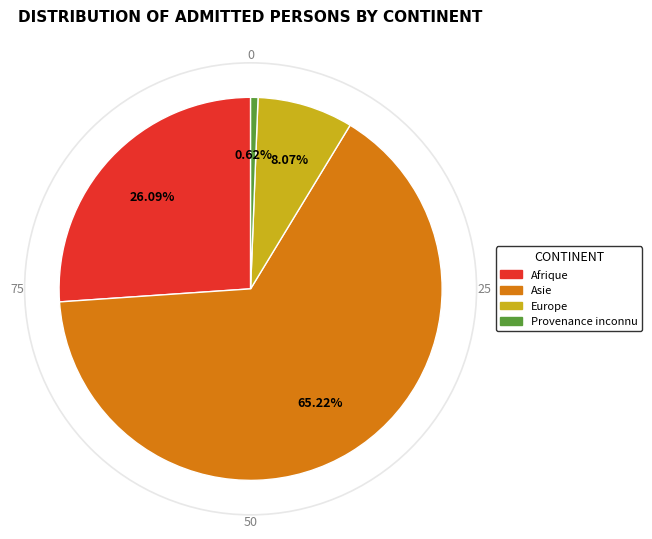

To the nearest percent, what percentage of the pie is Provenance inconnu?

1%